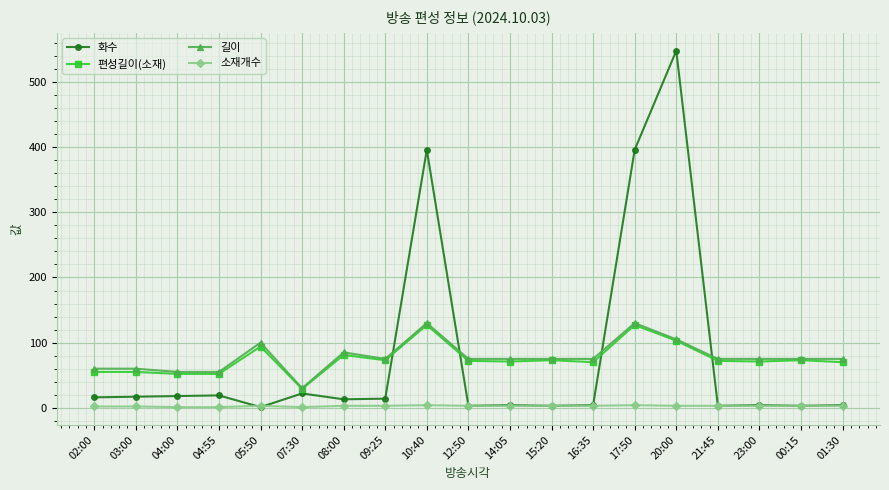

The 편성길이(소재) series shows 73 at 09:25. True or false?

True